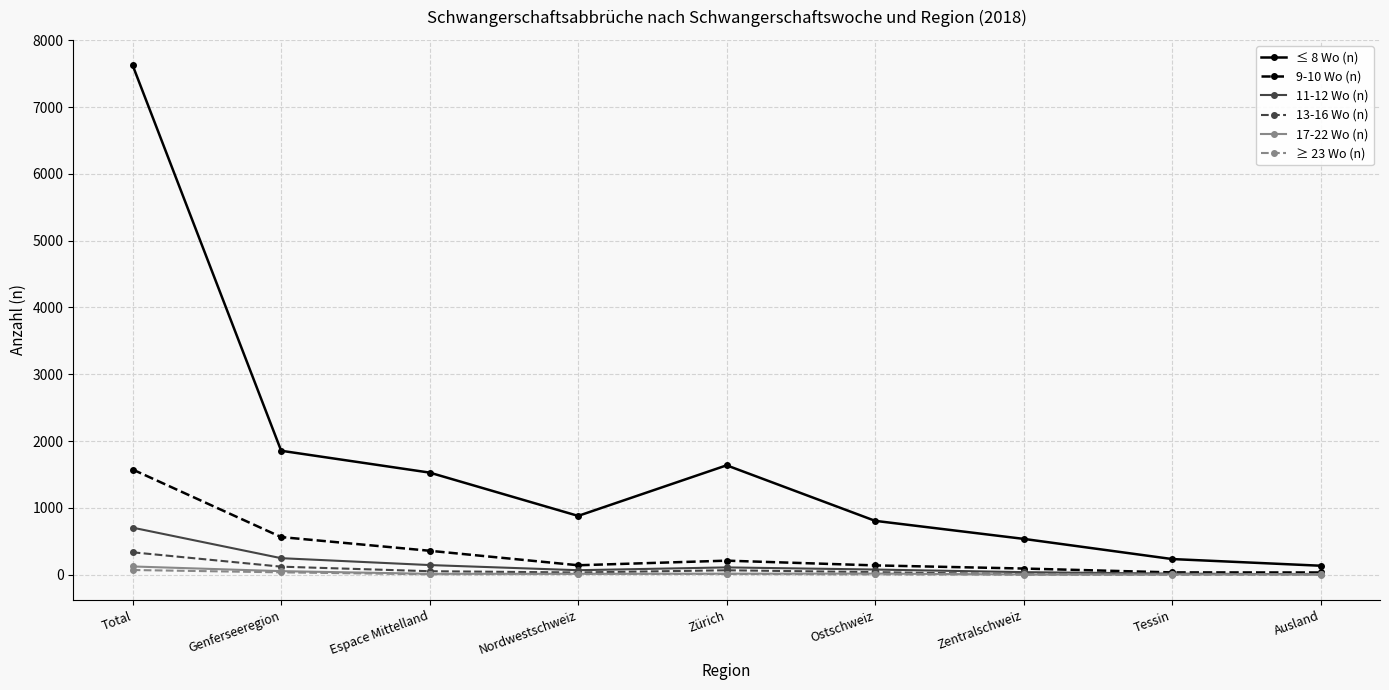

At which category does ≤ 8 Wo (n) reach its first local peak?

Zürich